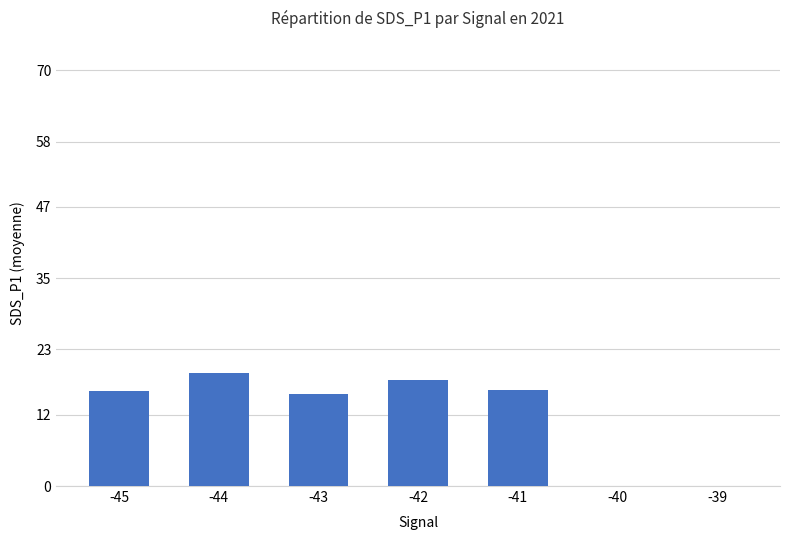

What is the sum of the values at -43 and -44?

34.6